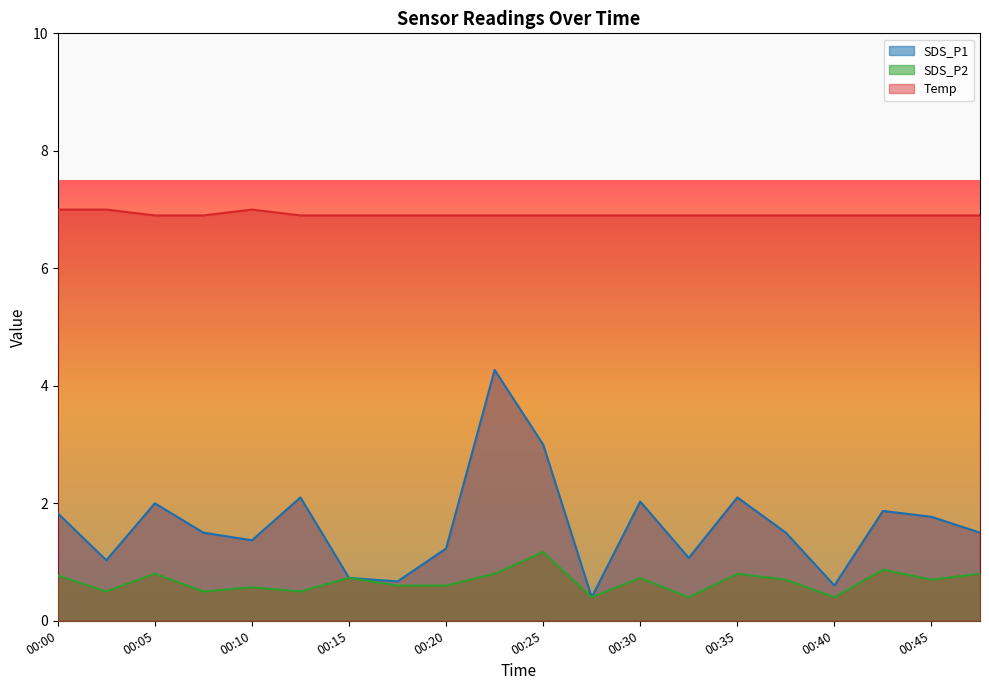

At which category does SDS_P2 reach its first local valley?

00:03